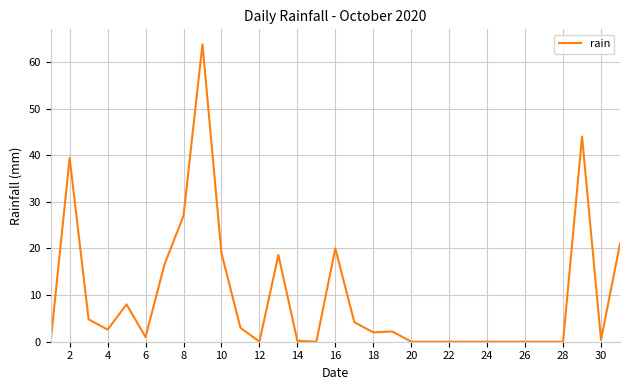

What is the maximum value shown in the chart?

63.8